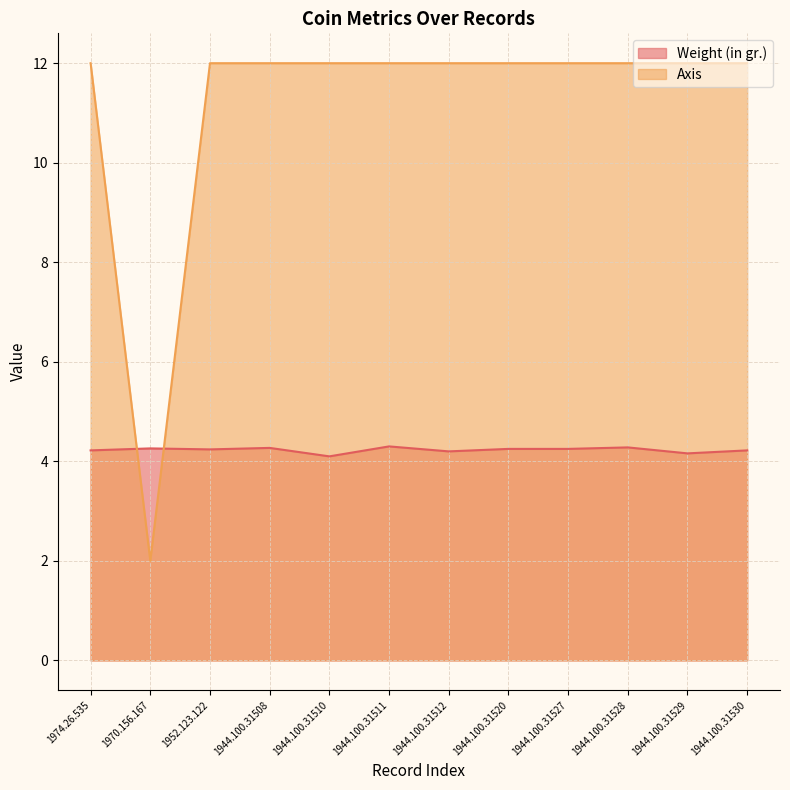

At which label does Axis reach its peak?

1974.26.535